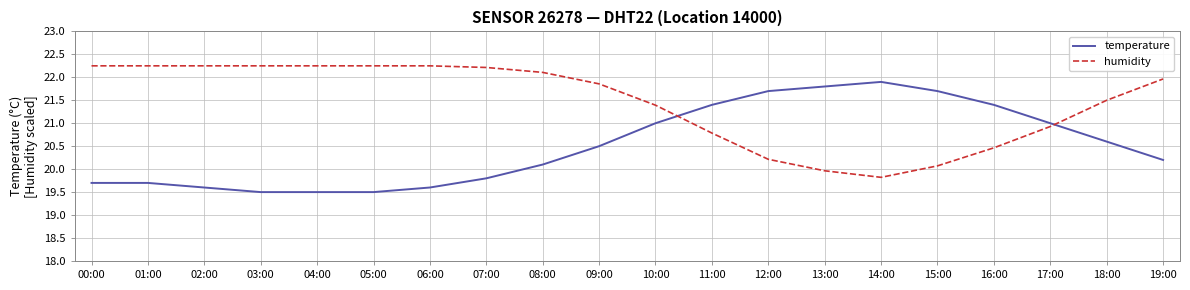

What is the spread (max minus min) of values at 13:00?

1.8